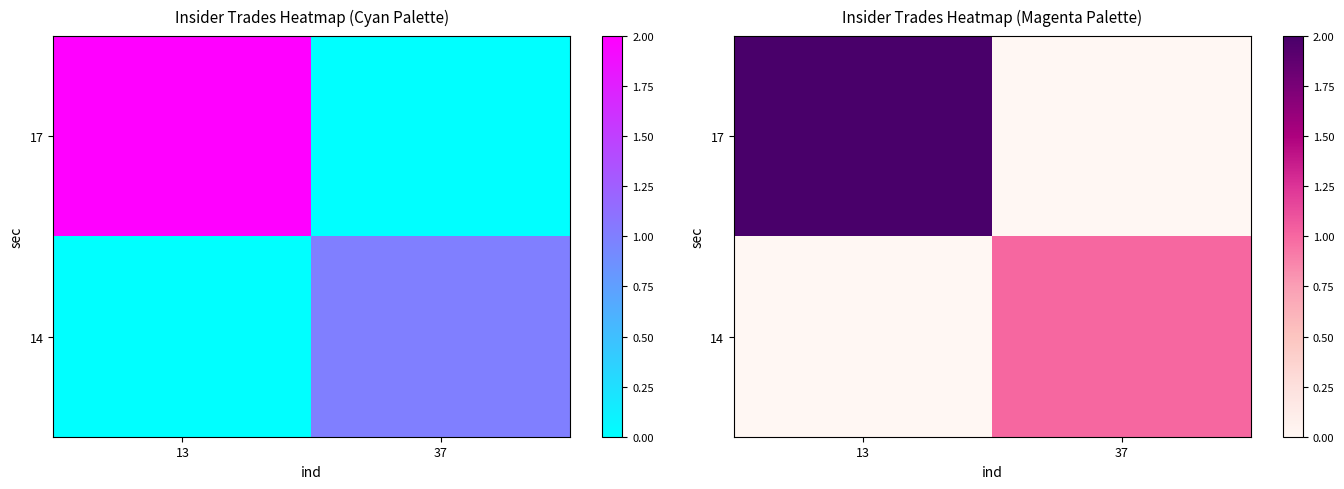

The value of 14 at 13 is -1. True or false?

False